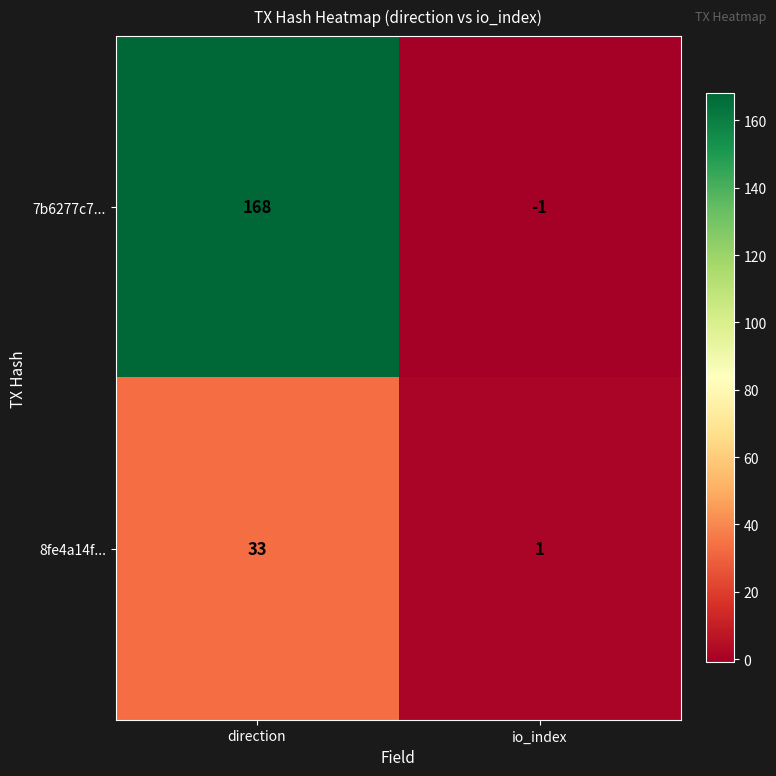

List the series in order of their overall mean, highest first.

7b6277c7..., 8fe4a14f...